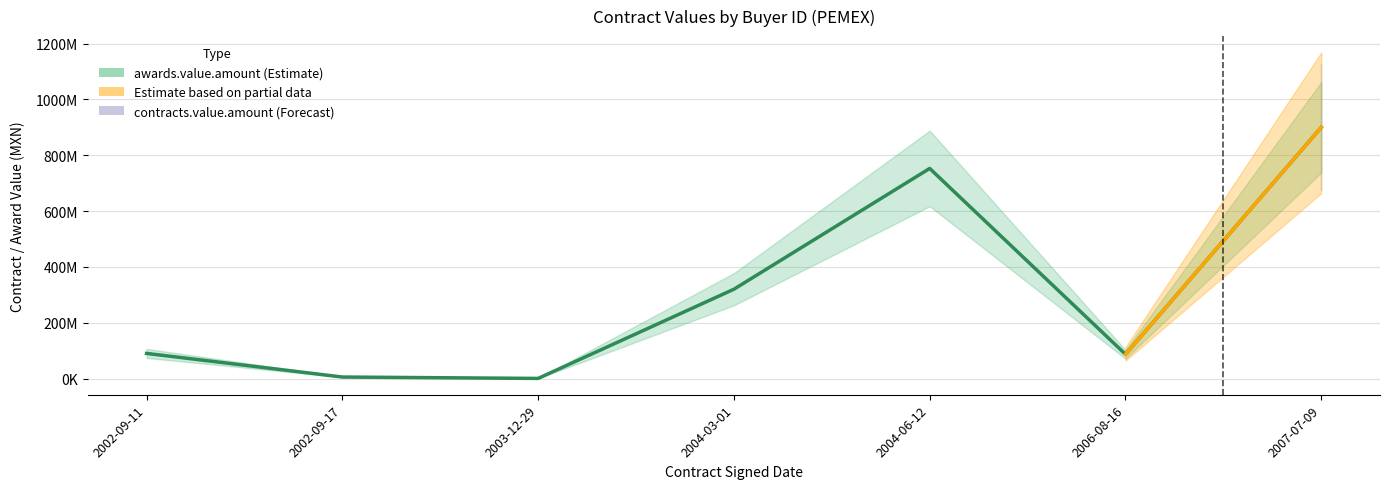

Which series has the largest total across all categories?

awards.value.amount